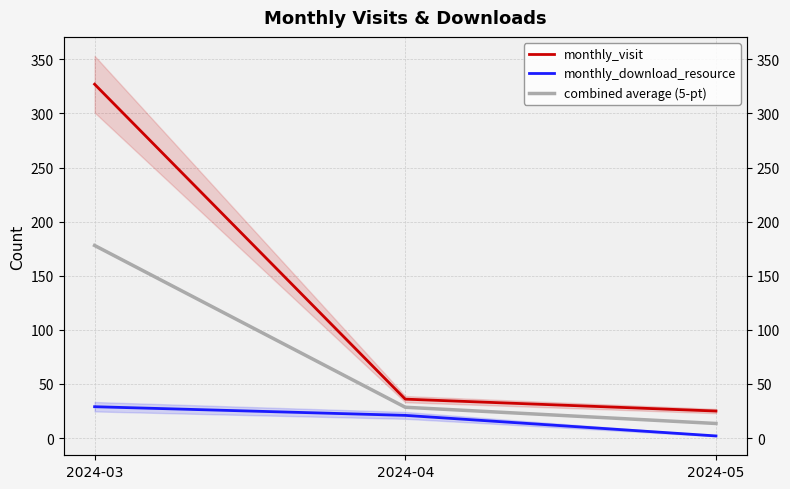

Which series has the largest total across all categories?

monthly_visit